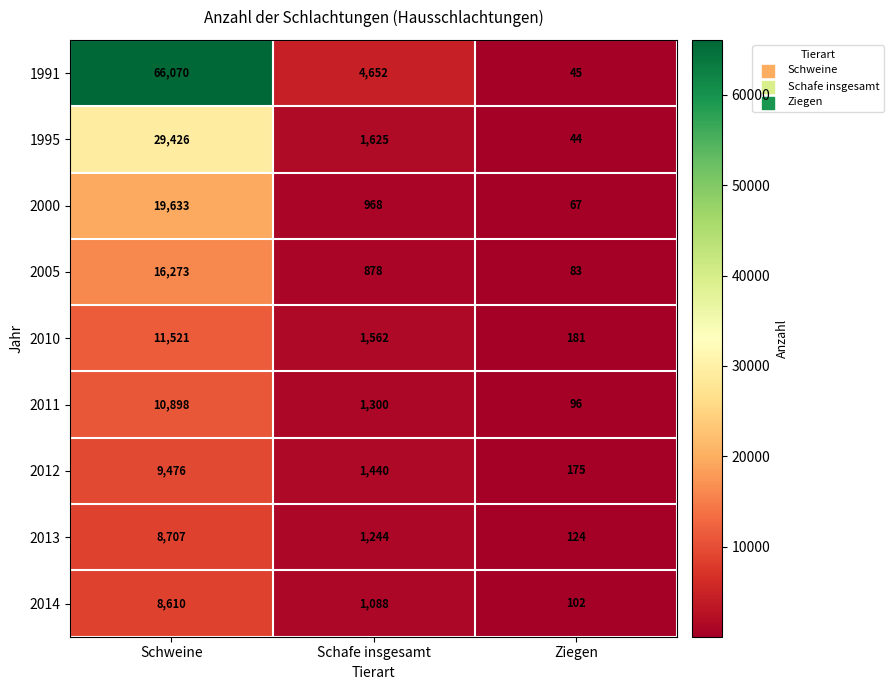

Reading right to left, extract all data points from this chart.

1991: Ziegen=45	Schafe insgesamt=4652	Schweine=66070
1995: Ziegen=44	Schafe insgesamt=1625	Schweine=29426
2000: Ziegen=67	Schafe insgesamt=968	Schweine=19633
2005: Ziegen=83	Schafe insgesamt=878	Schweine=16273
2010: Ziegen=181	Schafe insgesamt=1562	Schweine=11521
2011: Ziegen=96	Schafe insgesamt=1300	Schweine=10898
2012: Ziegen=175	Schafe insgesamt=1440	Schweine=9476
2013: Ziegen=124	Schafe insgesamt=1244	Schweine=8707
2014: Ziegen=102	Schafe insgesamt=1088	Schweine=8610